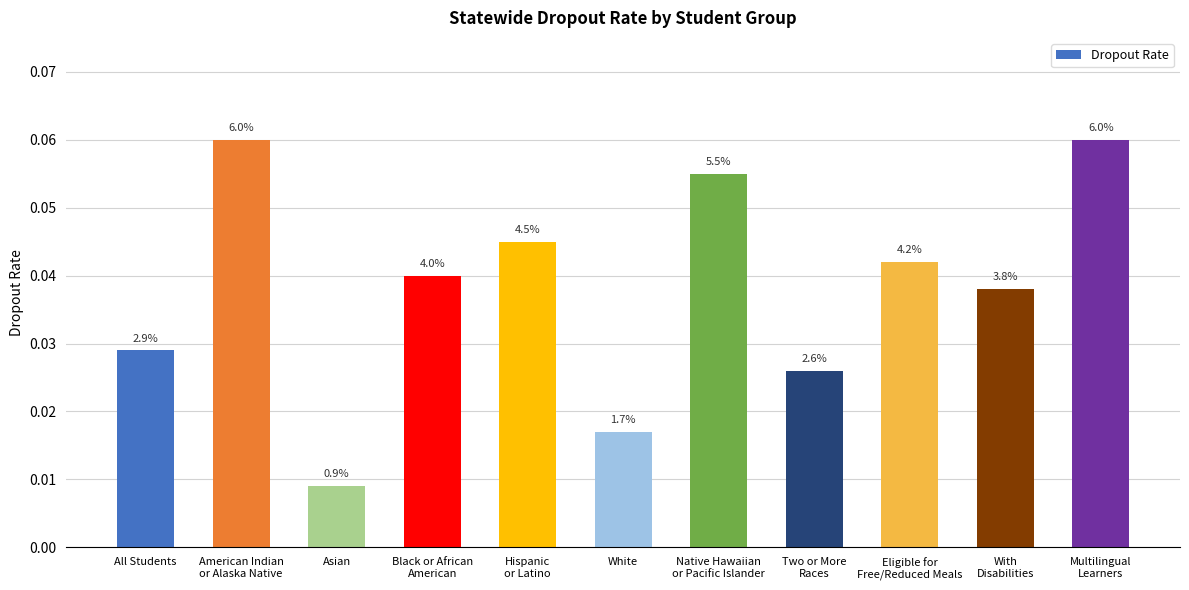

Rank the categories by value from highest to lowest.

American Indian
or Alaska Native, Multilingual
Learners, Native Hawaiian
or Pacific Islander, Hispanic
or Latino, Eligible for
Free/Reduced Meals, Black or African
American, With
Disabilities, All Students, Two or More
Races, White, Asian